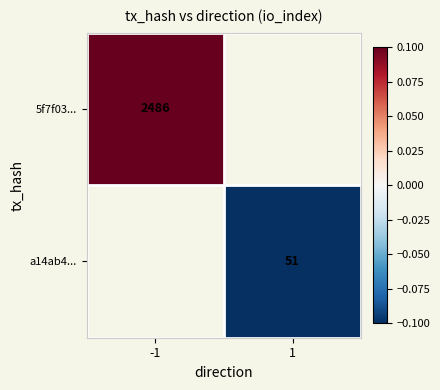

Is it true that a14ab4... equals 73.7 at 1?

False